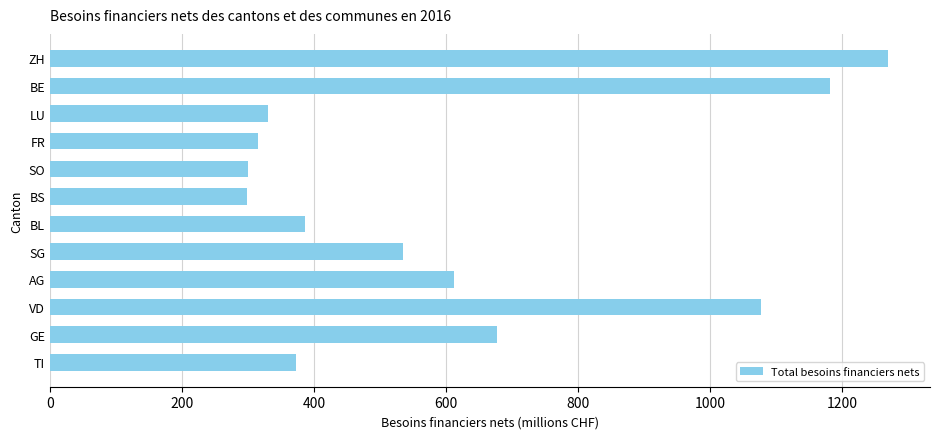

What is the greatest value displayed?

1269.7